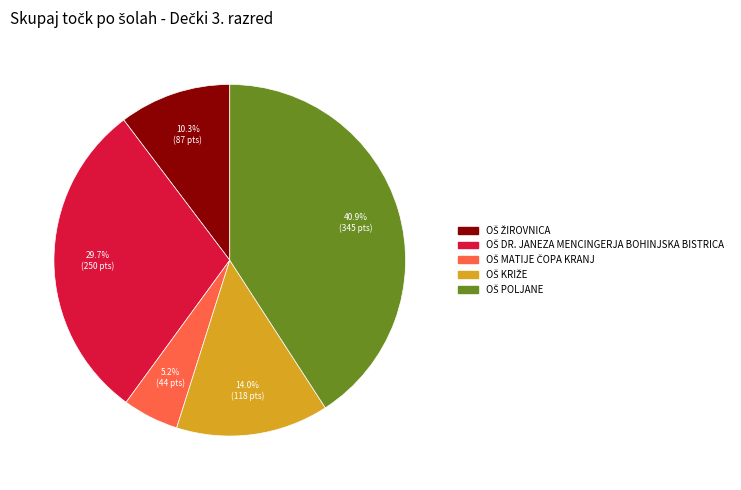

Does any single category account for the majority?

No